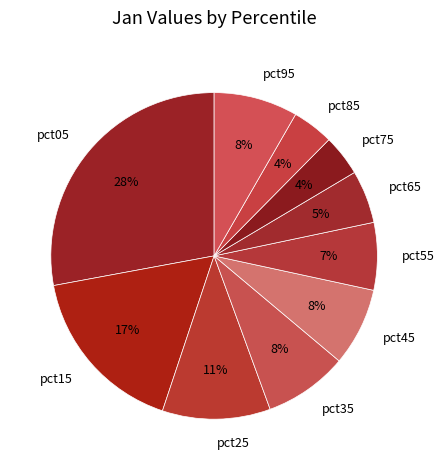

Which has a higher value, pct25 or pct65?

pct25